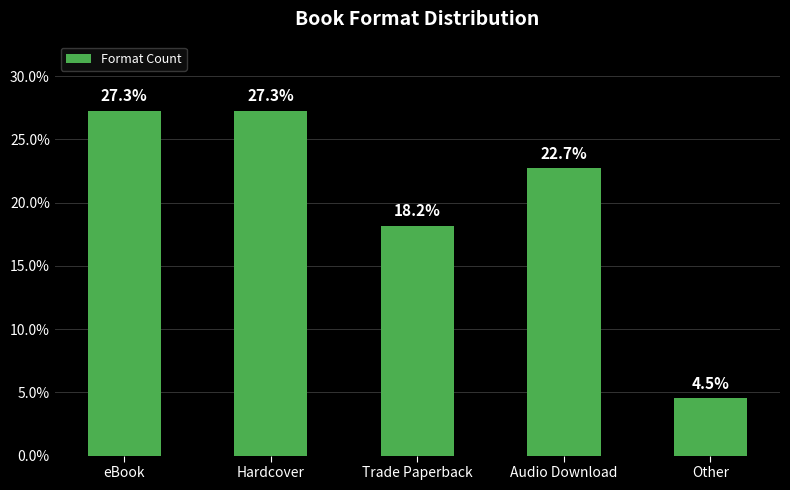

Reading right to left, what are all the values shown in this chart?

4.5	22.7	18.2	27.3	27.3